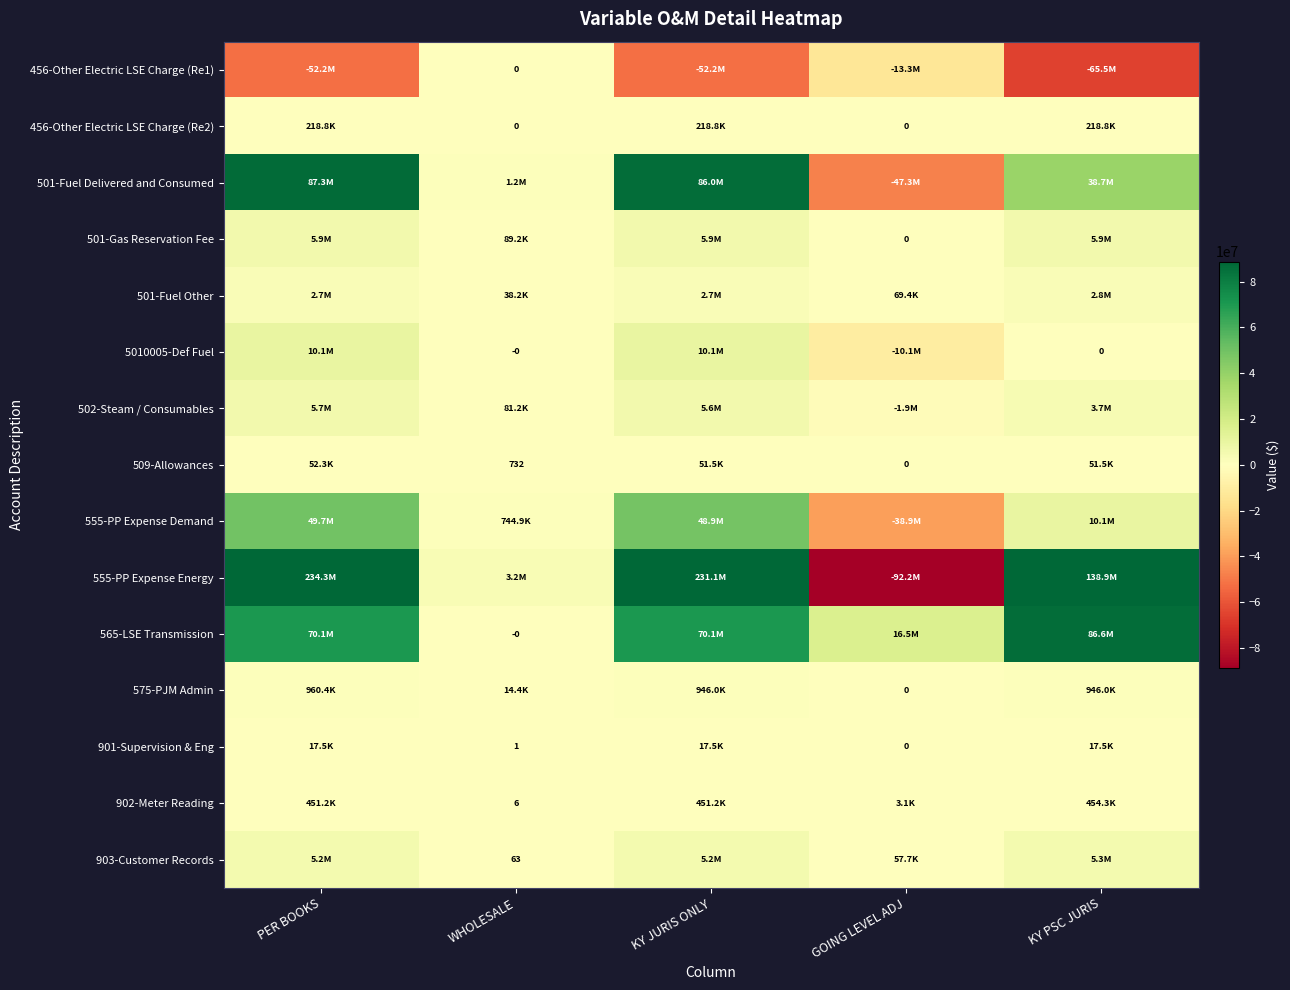

The 902-Meter Reading series shows 8.1 at WHOLESALE. True or false?

False